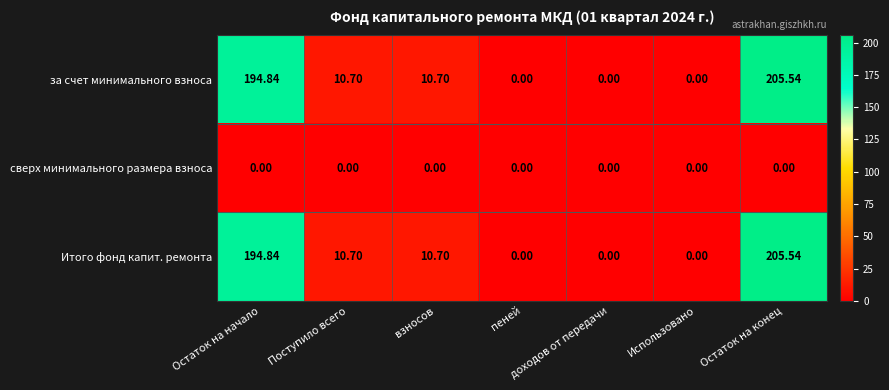

At which label does Итого фонд капит. ремонта first exceed 10?

Остаток на начало